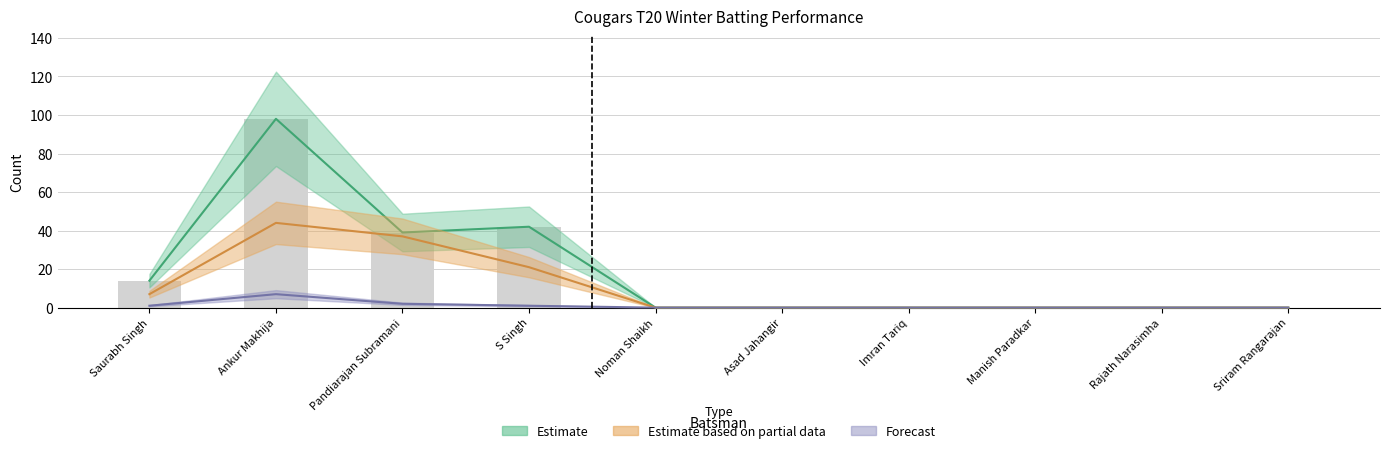

How many data points does each series have?

10